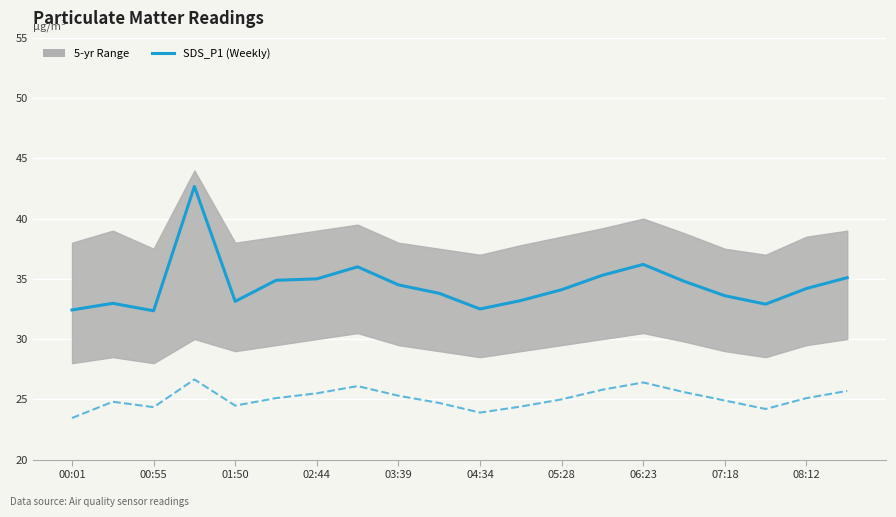

True or false: SDS_P2 and SDS_P1 (Weekly) cross at least once.

False